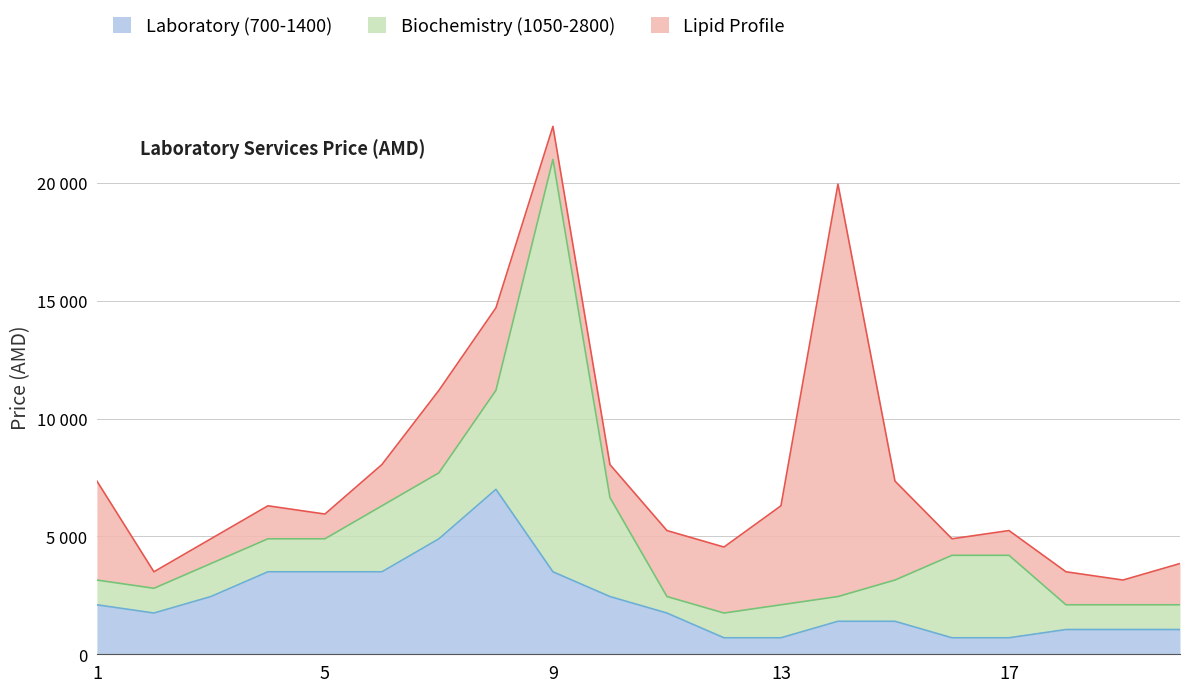

Which has a higher value, 18 or 6?

6